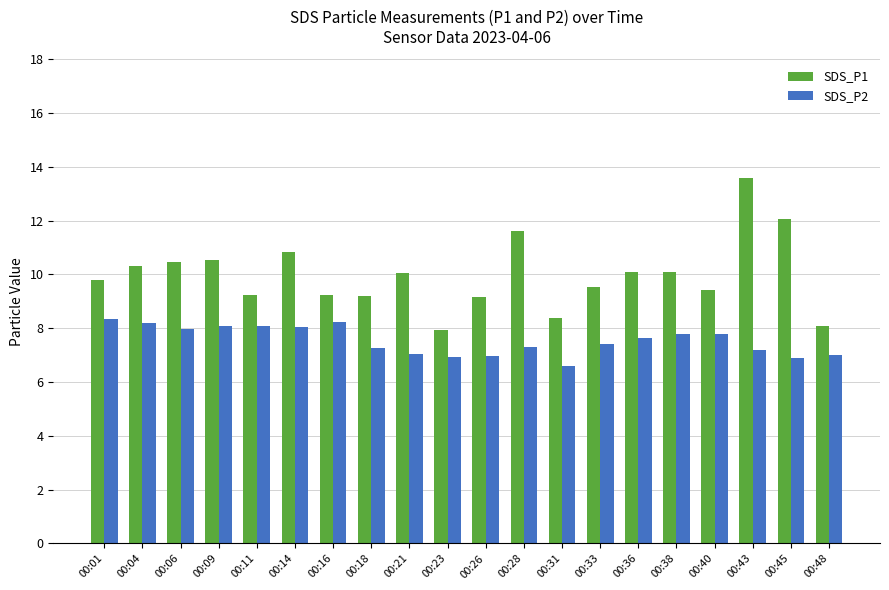

What is the maximum value shown in the chart?

13.6